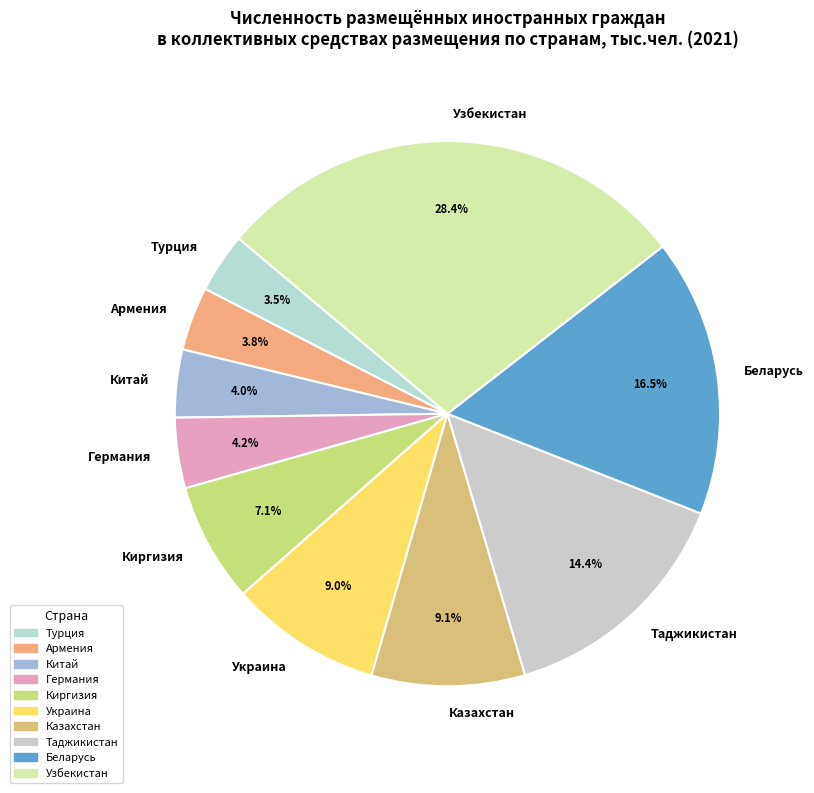

What percentage is the Германия slice, to the nearest percent?

4%